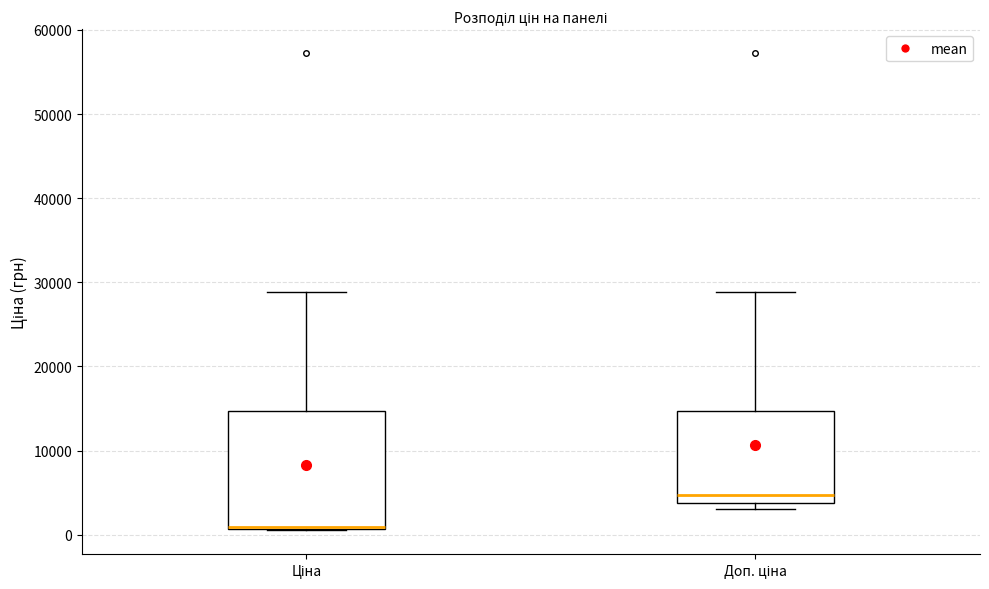

Which box has the highest median line?

Доп. ціна